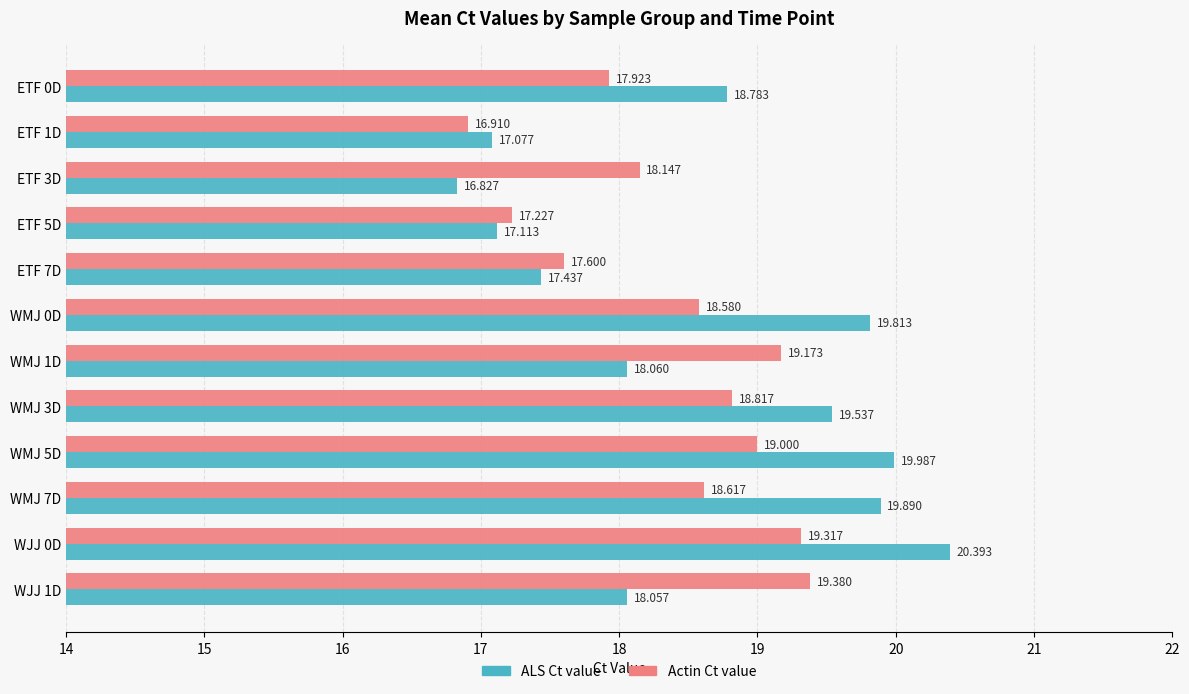

What is the minimum value for Actin Ct value?

16.9